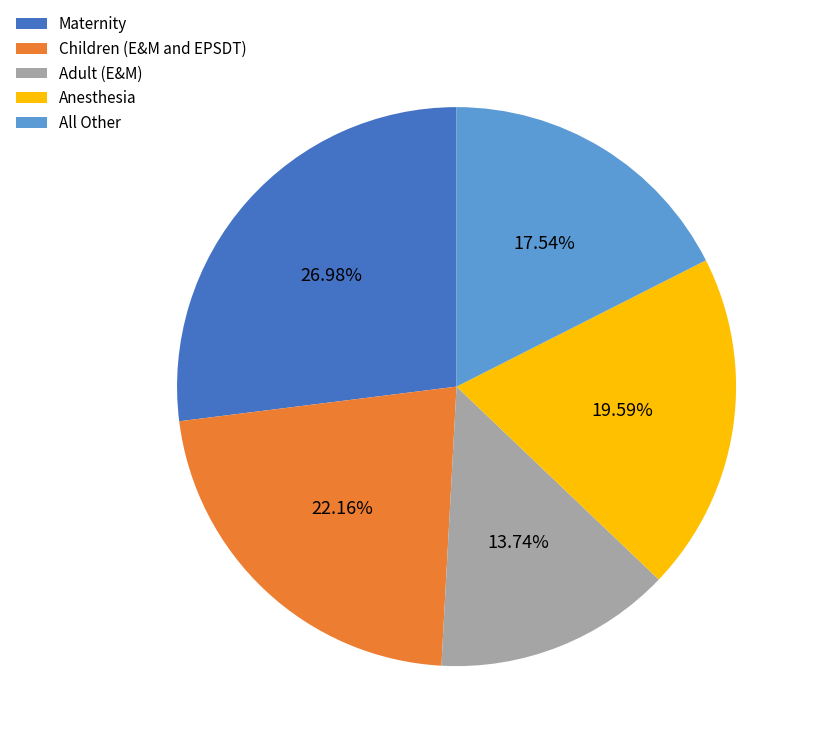

How many slices are in this pie chart?

5